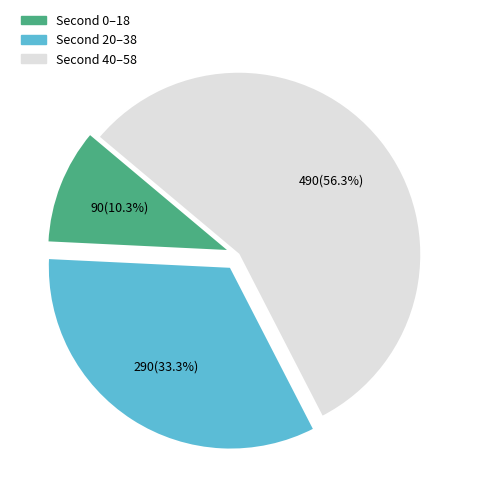

Rank the categories by value from lowest to highest.

Second 0–18, Second 20–38, Second 40–58